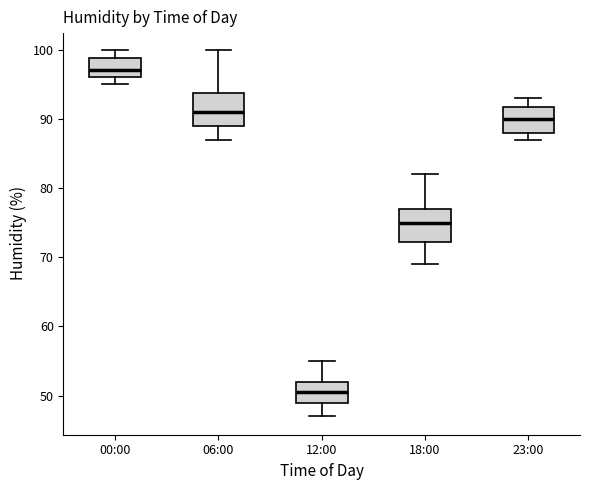

Reading left to right, read every box against the y-axis: the position of its median line, the range the box covers, and the ends of its whiskers. The values are not printed on the chart, so give them approximately, as read against the axis.

00:00: median 97, box 96 to 99, whiskers 95 to 100
06:00: median 91, box 89 to 94, whiskers 87 to 100
12:00: median 51, box 49 to 52, whiskers 47 to 55
18:00: median 75, box 72 to 77, whiskers 69 to 82
23:00: median 90, box 88 to 92, whiskers 87 to 93